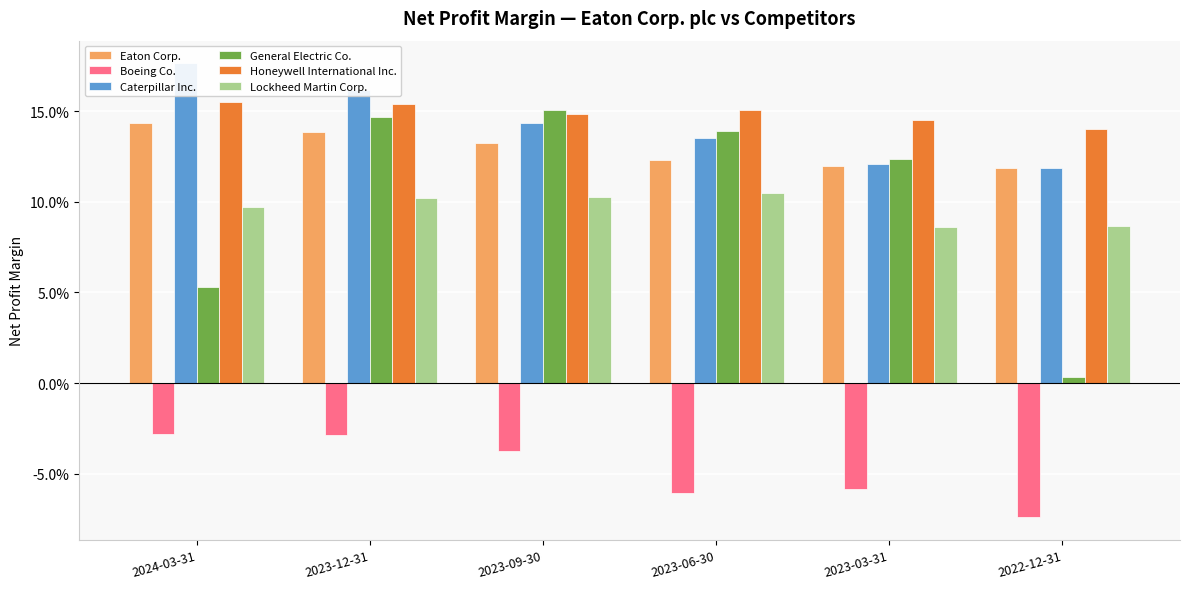

Count the number of data series in this chart.

6